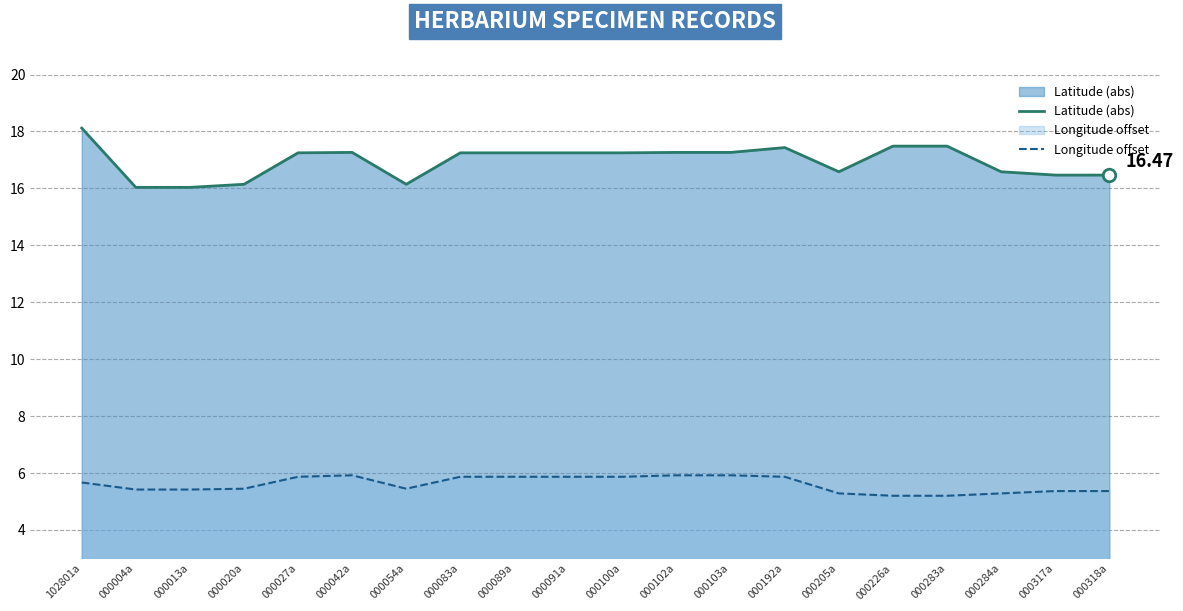

What is the highest value of the Longitude offset series?

5.9